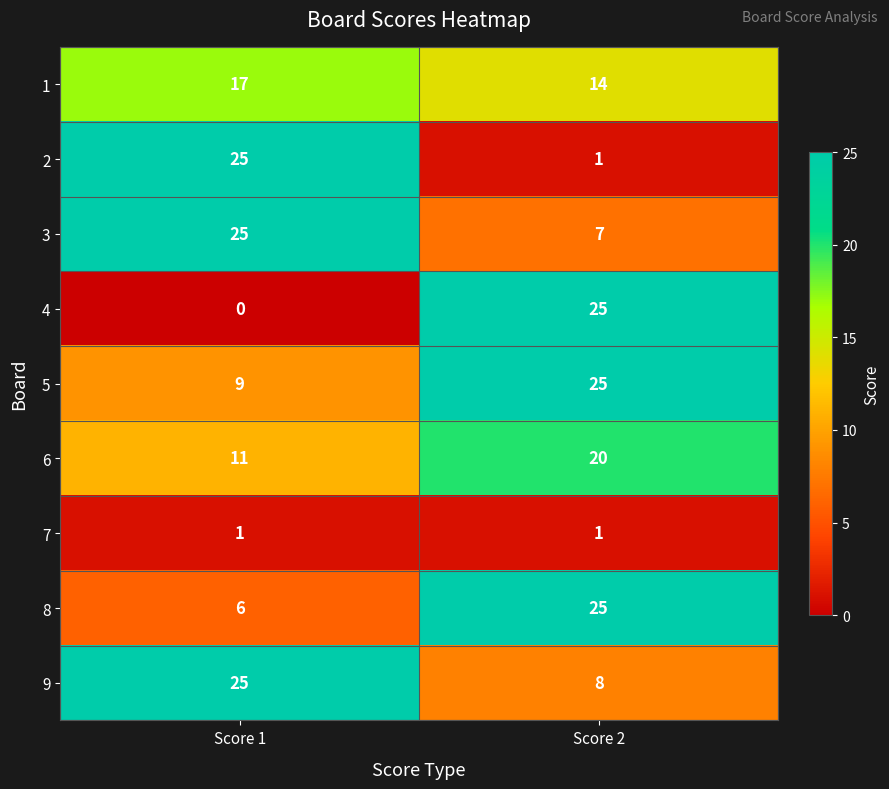

Which series has the widest spread of values?

4